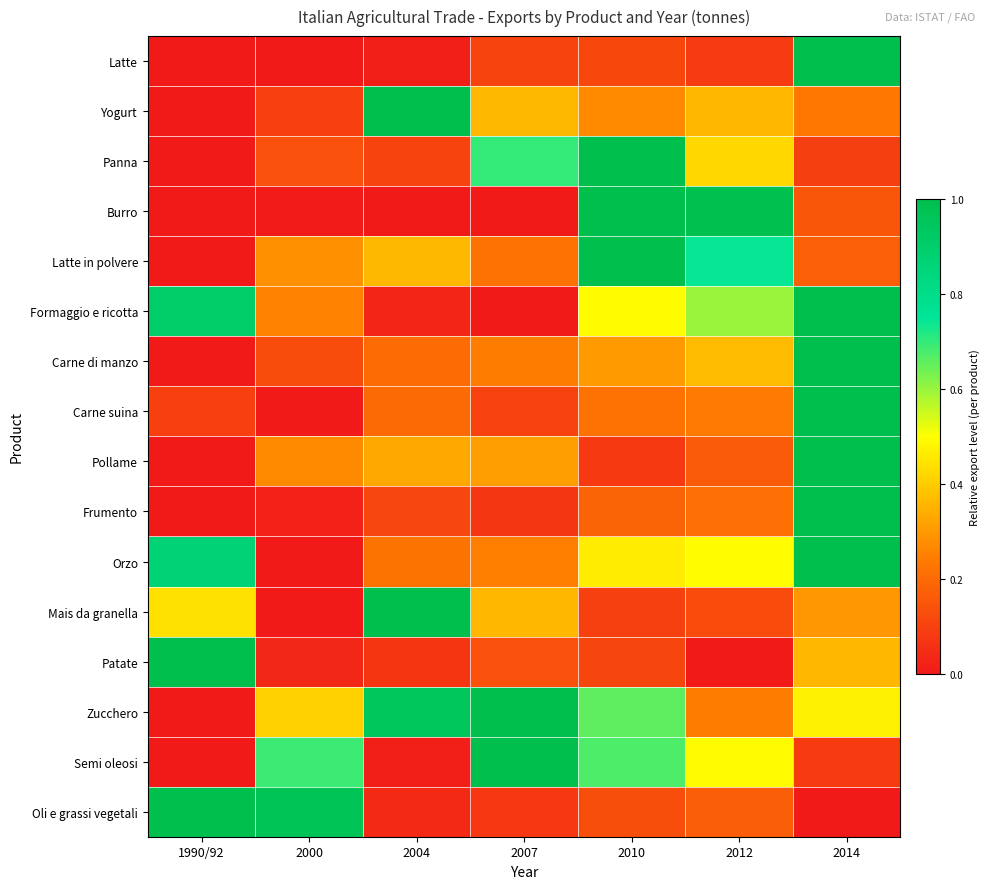

At which category is the sum across all series the highest?

2014